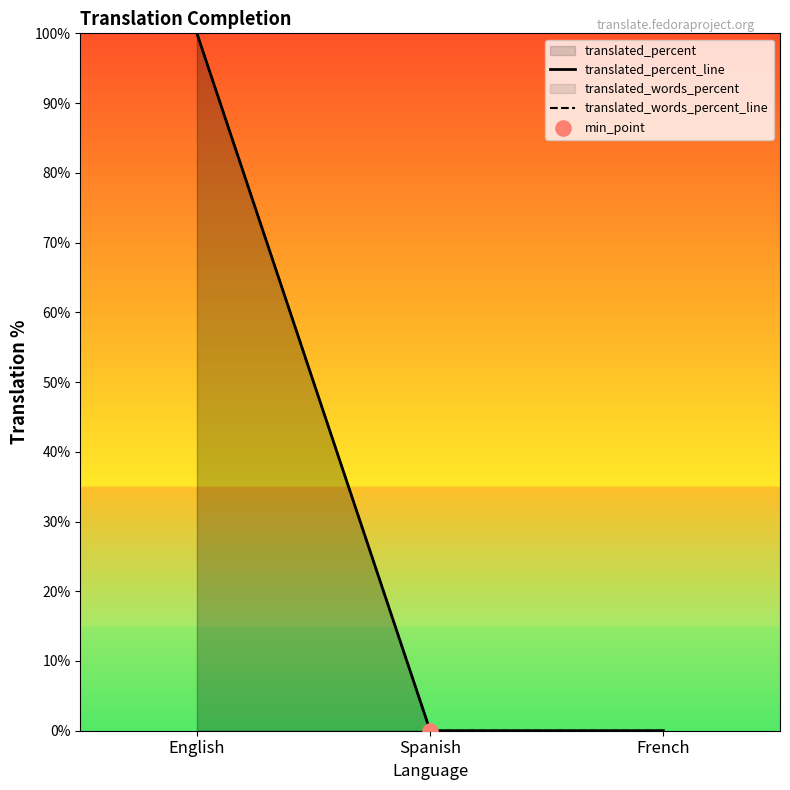

At which category is the sum across all series the highest?

English